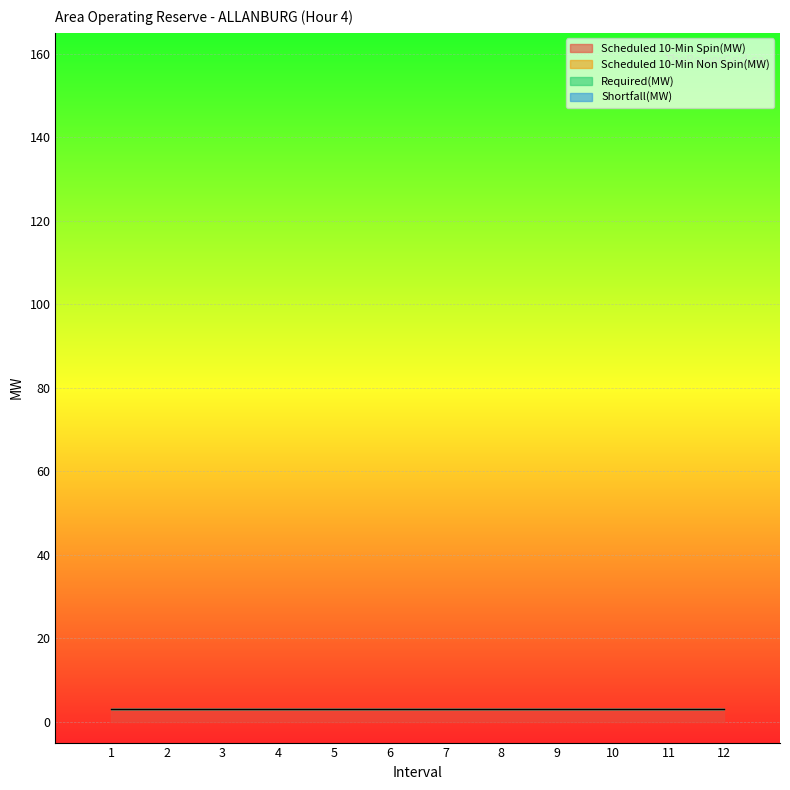

The value of Scheduled 10-Min Non Spin(MW) at 1 is 0. True or false?

True